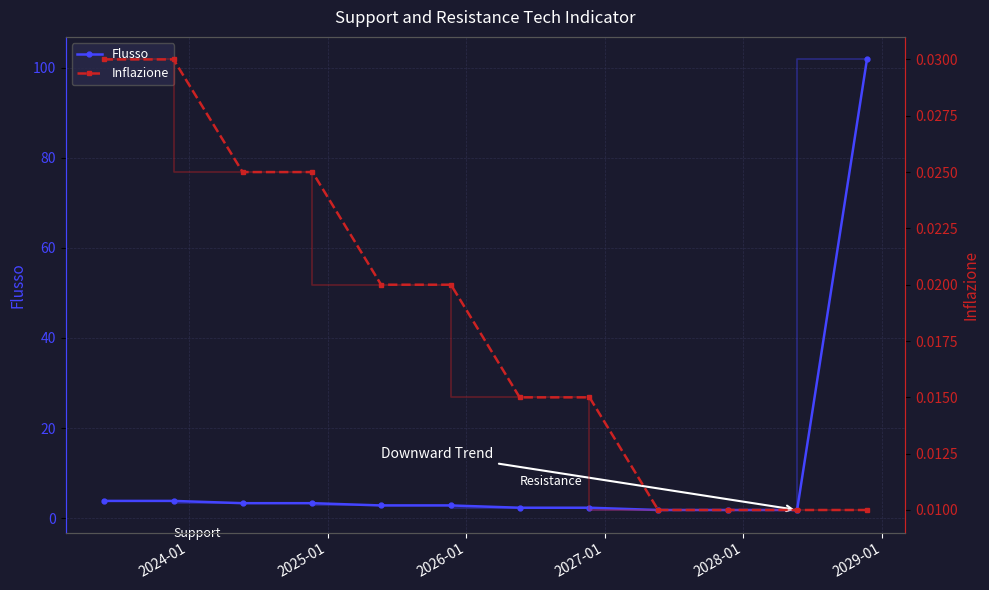

Is the value of Flusso at 11 greater than the value of Inflazione at 10?

Yes